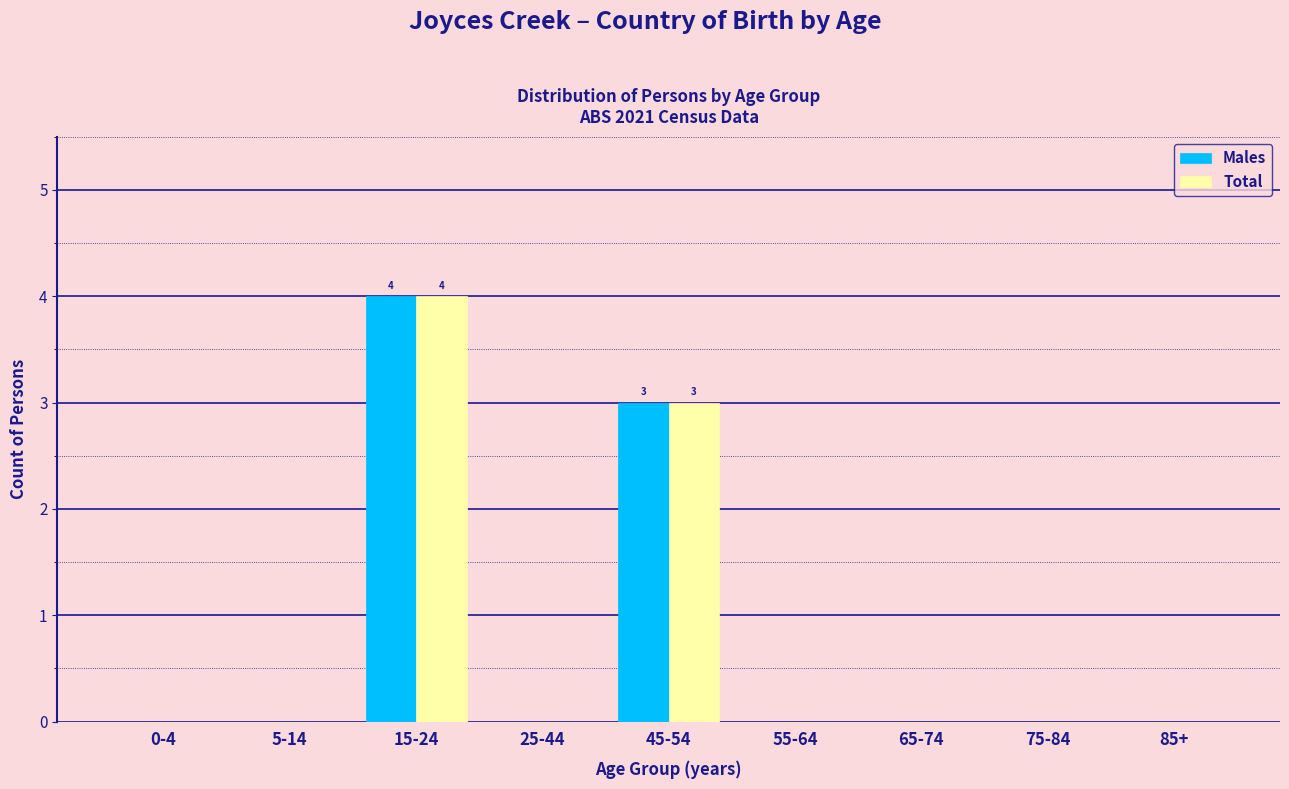

Reading right to left, transcribe all the data shown in this chart.

Males: 85+=0	75-84=0	65-74=0	55-64=0	45-54=3	25-44=0	15-24=4	5-14=0	0-4=0
Total: 85+=0	75-84=0	65-74=0	55-64=0	45-54=3	25-44=0	15-24=4	5-14=0	0-4=0